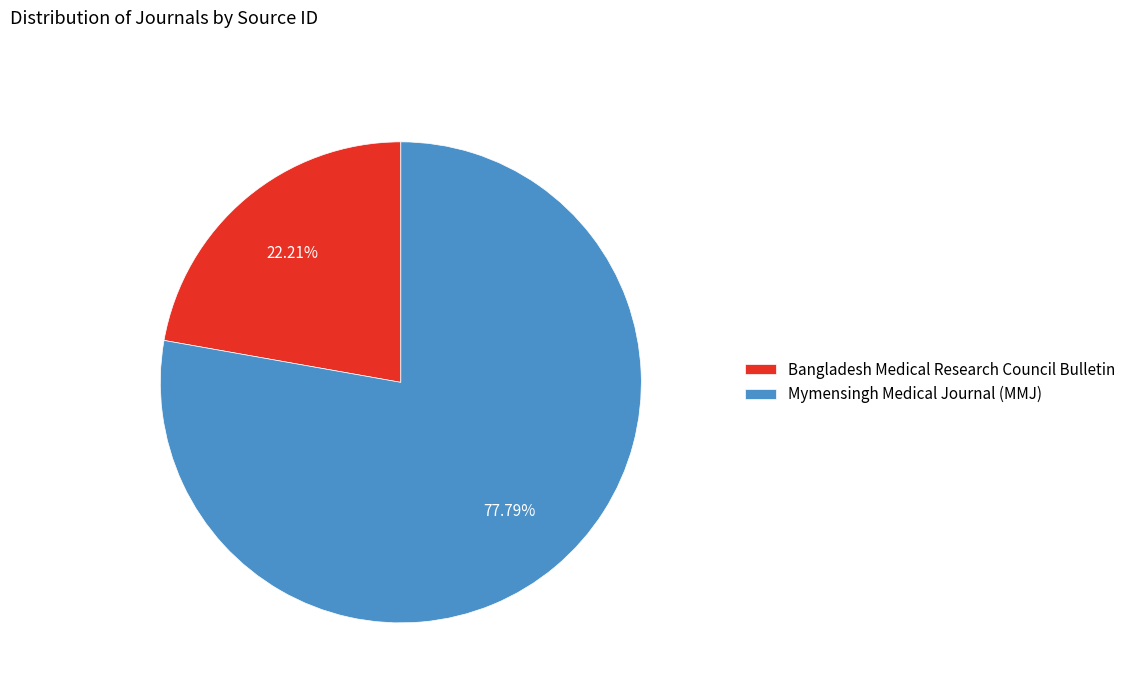

Which has a higher value, Mymensingh Medical Journal (MMJ) or Bangladesh Medical Research Council Bulletin?

Mymensingh Medical Journal (MMJ)